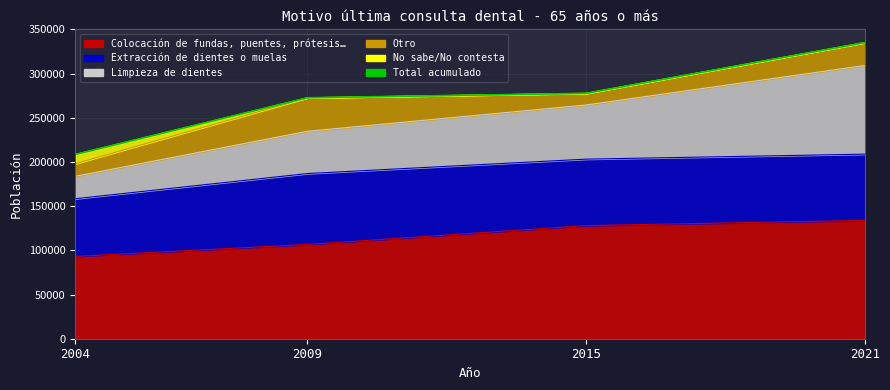

At which label is the value closest to 271699?

2009